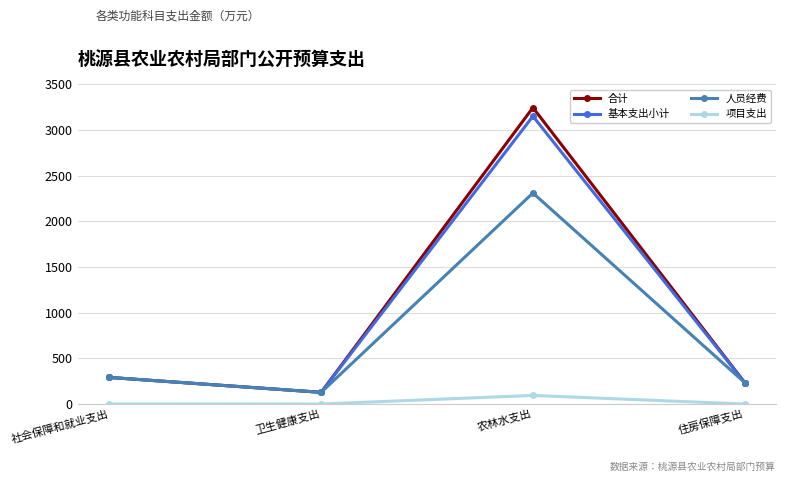

What is the spread (max minus min) of values at 卫生健康支出?

127.9